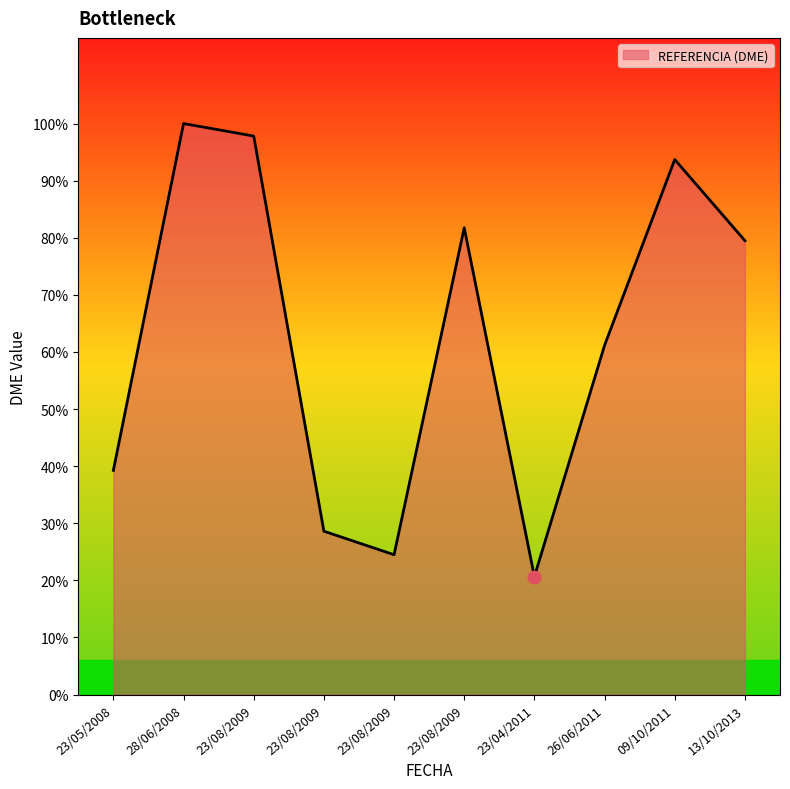

Between 23/08/2009 and 13/10/2013, which is larger?

13/10/2013